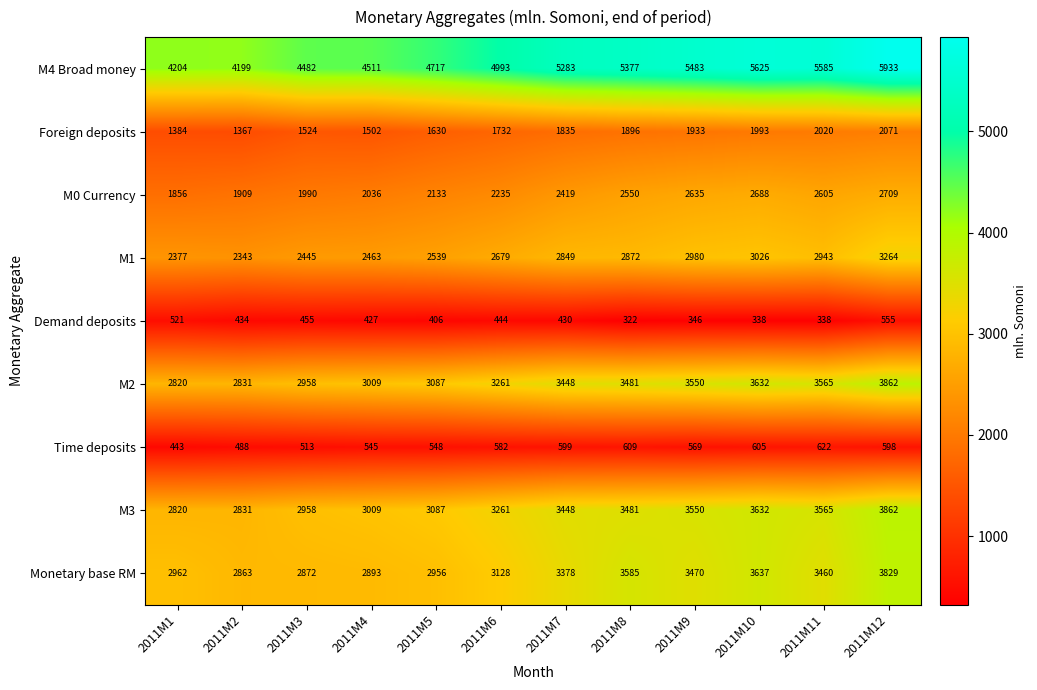

Between 2011M8 and 2011M10, which series saw the biggest shift?

M4 Broad money